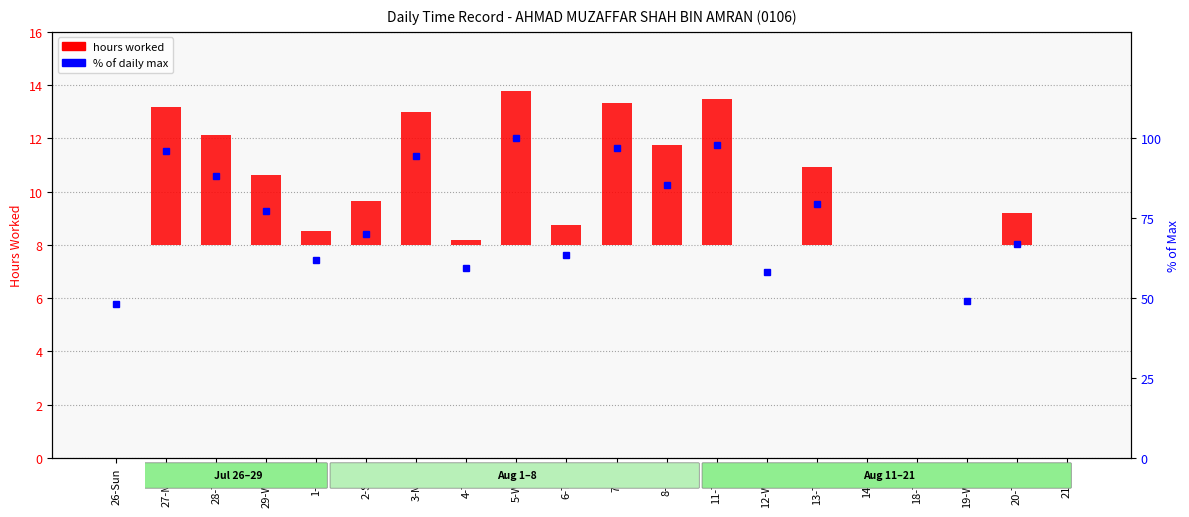

What is the sum of the values at 2-Sun and 11-Tue?

7.1